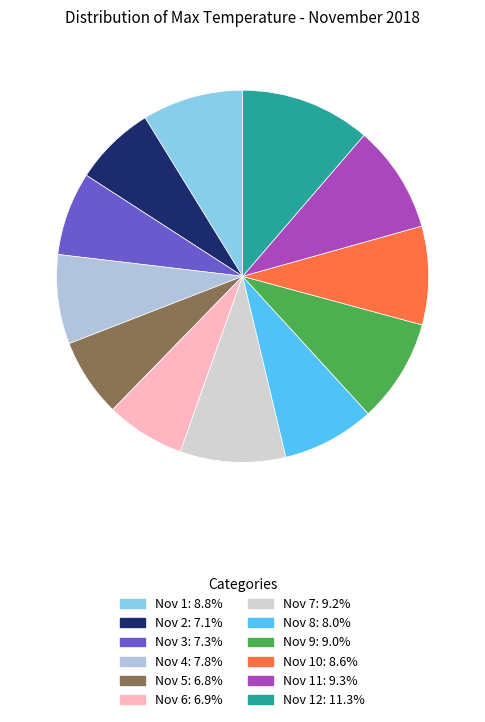

How many slices are in this pie chart?

12